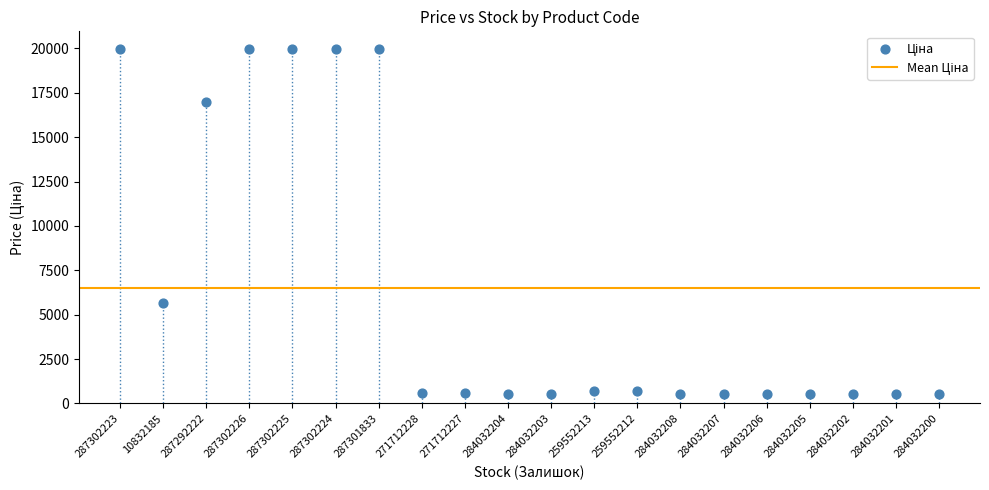

What Y value in the scatter plot is closest to 10251?

5673.8